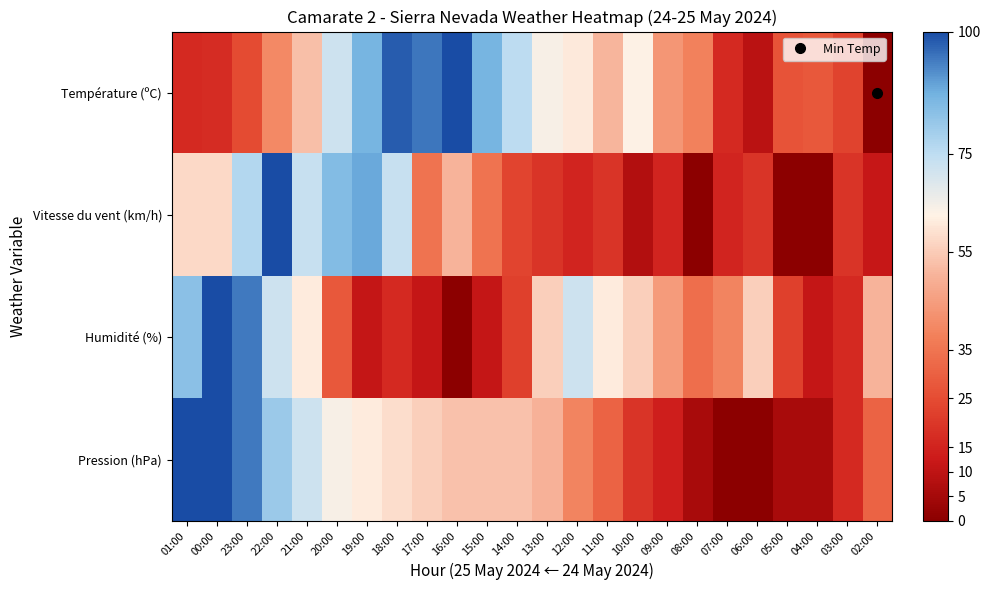

Rank the series at 09:00 from lowest to highest value.

Pression (hPa), Vitesse du vent (km/h), Température (ºC), Humidité (%)